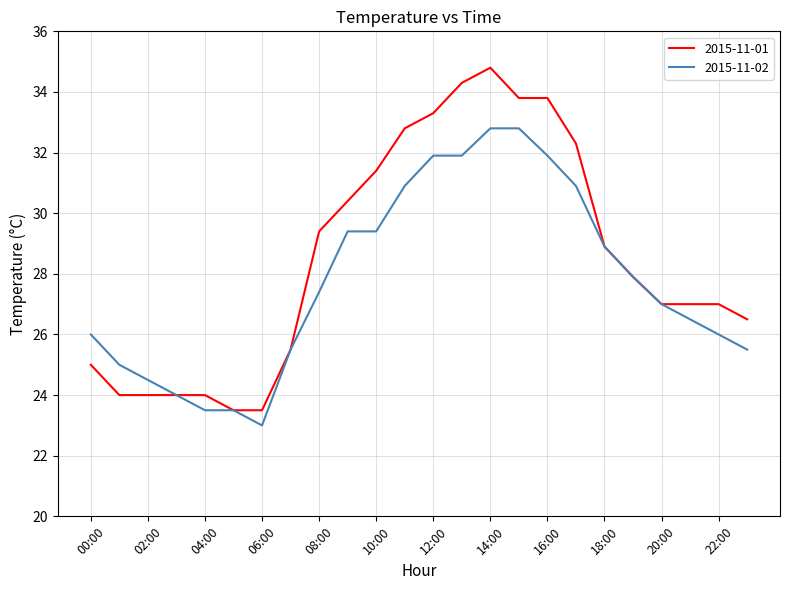

What is the maximum value for 2015-11-02?

32.8